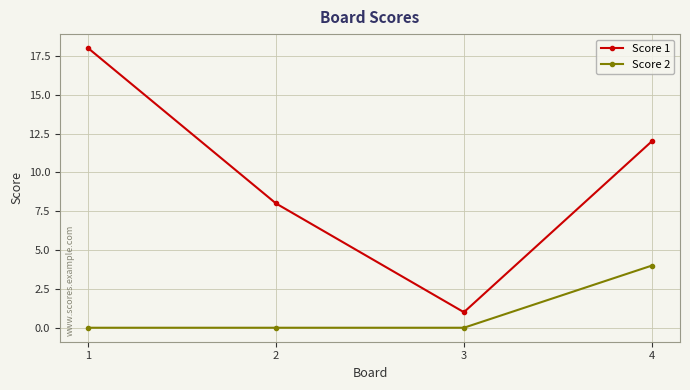

Which series has the largest total across all categories?

Score 1